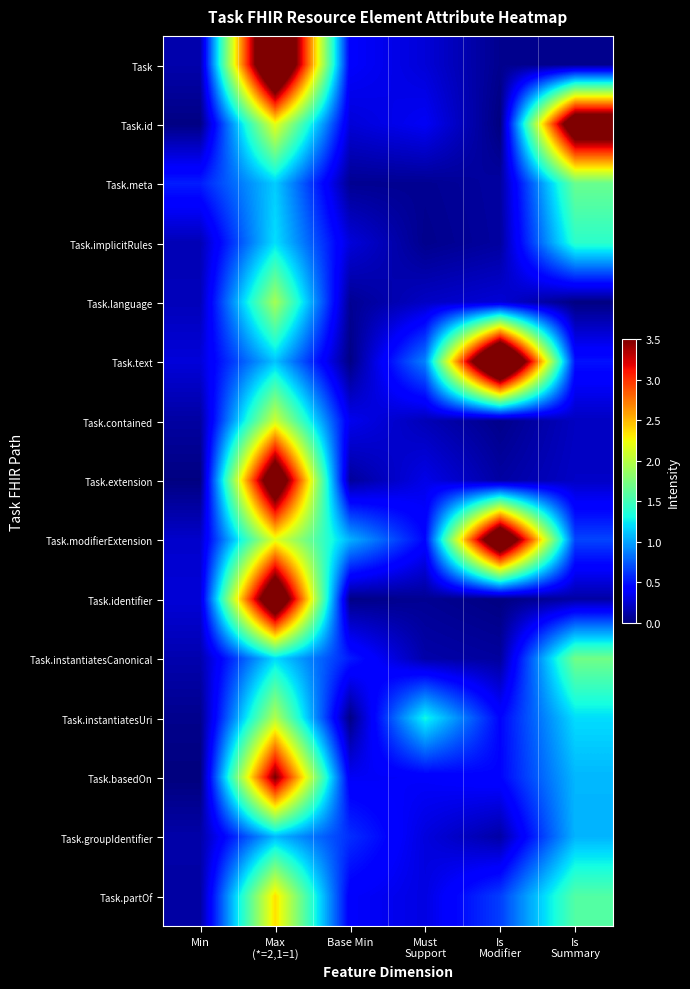

Count the number of categories in the chart.

6